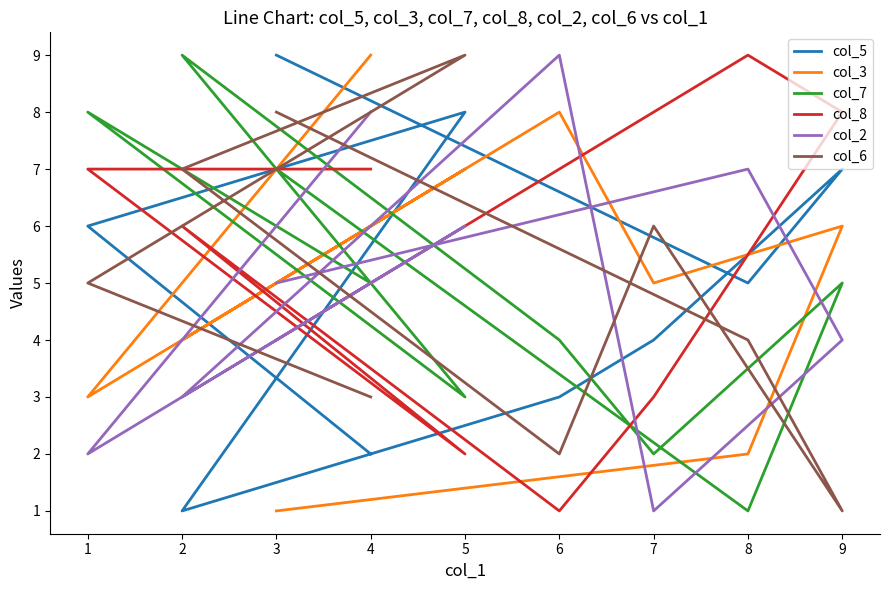

Is this an area chart (filled region under the line)?

No